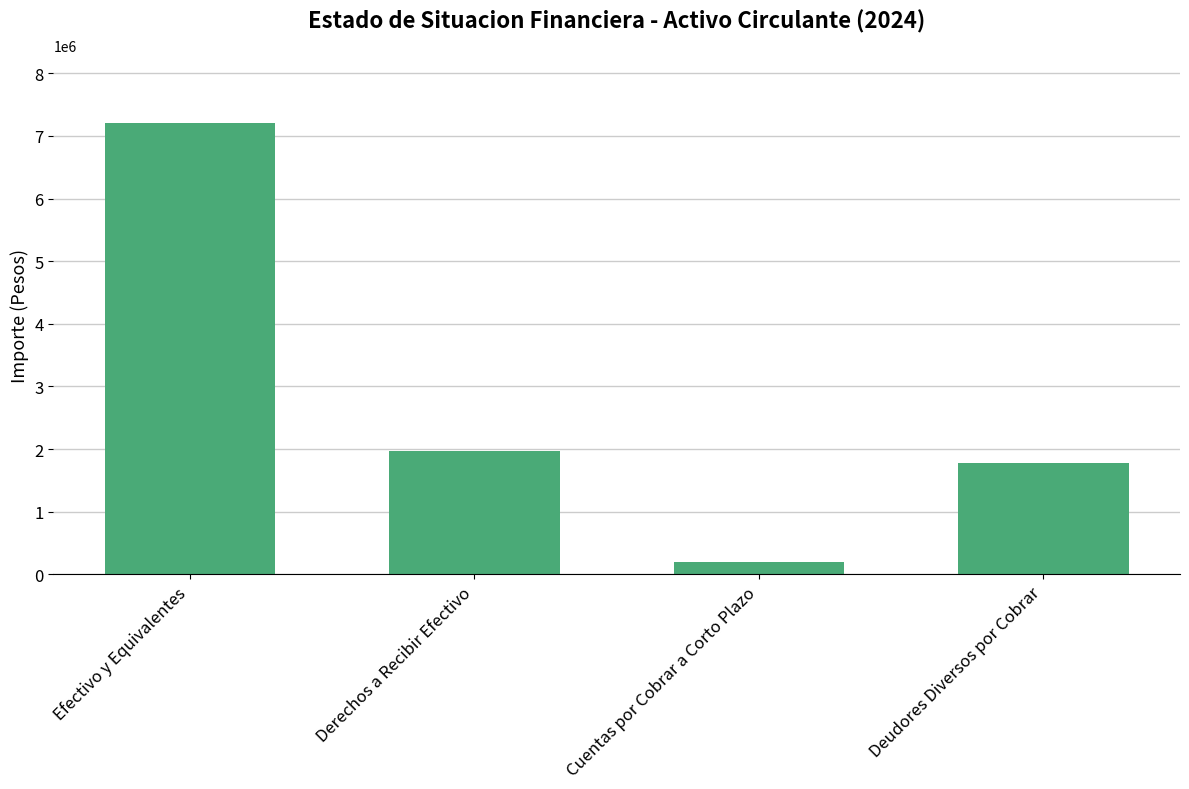

What is the ratio of the value at Efectivo y Equivalentes to the value at Derechos a Recibir Efectivo?

3.7